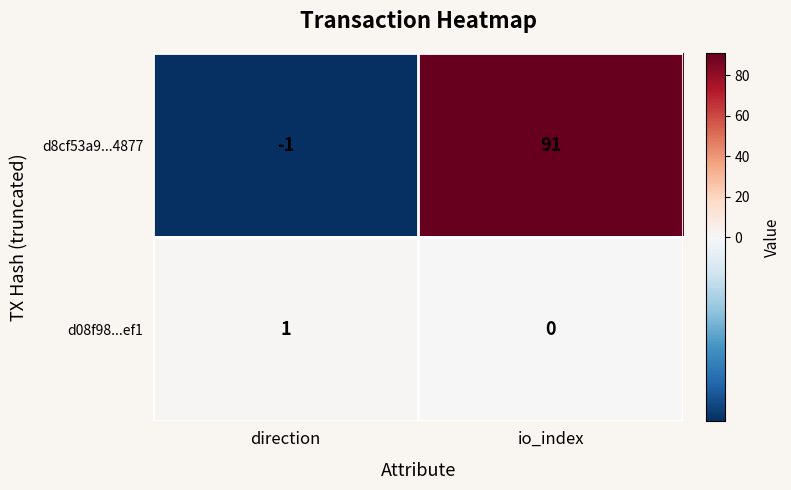

What is the minimum value shown in the chart?

-1